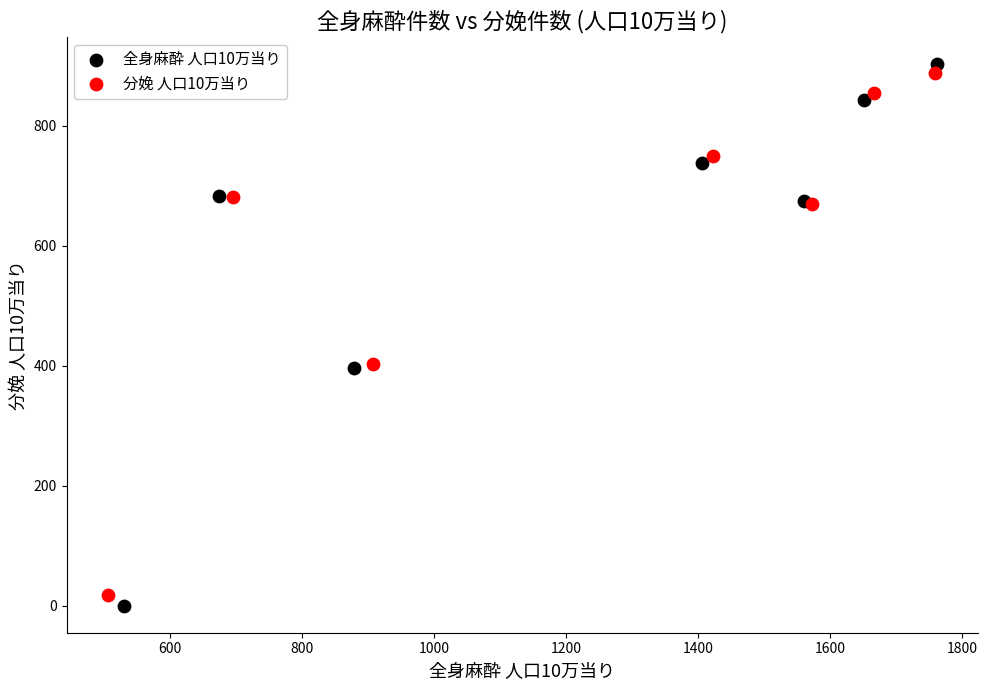

Which series has the largest Y range (max minus min)?

全身麻酔 人口10万当り